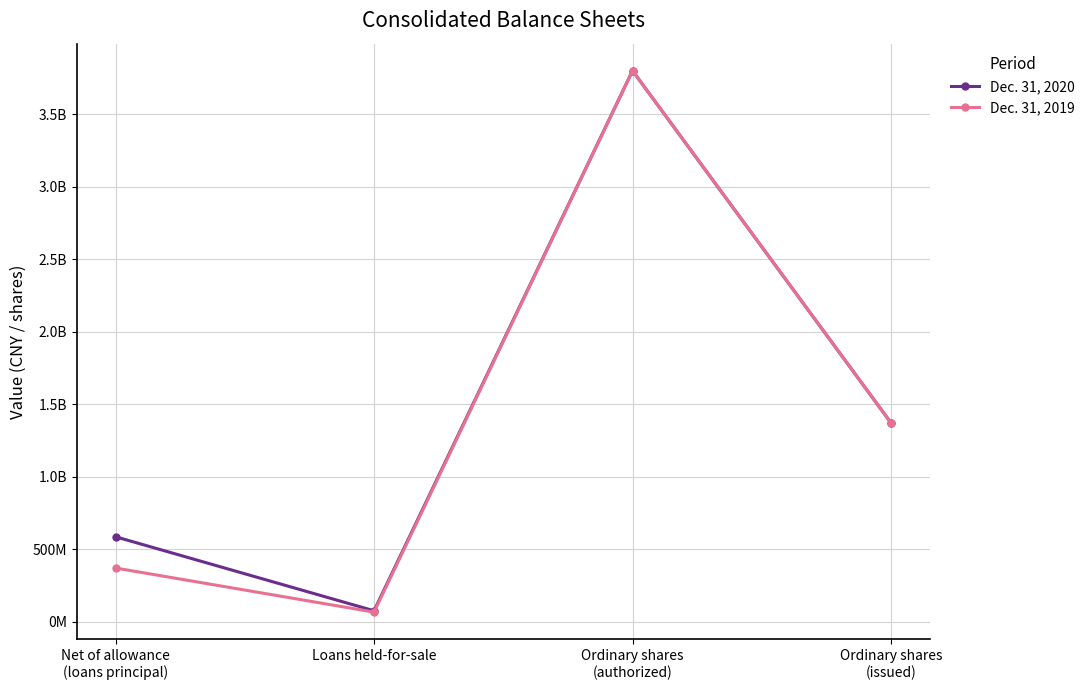

Reading left to right, what are all the values shown in this chart?

Dec. 31, 2020: 586206781	76013067	3800000000	1371643240
Dec. 31, 2019: 370700724	66698869	3800000000	1371643240